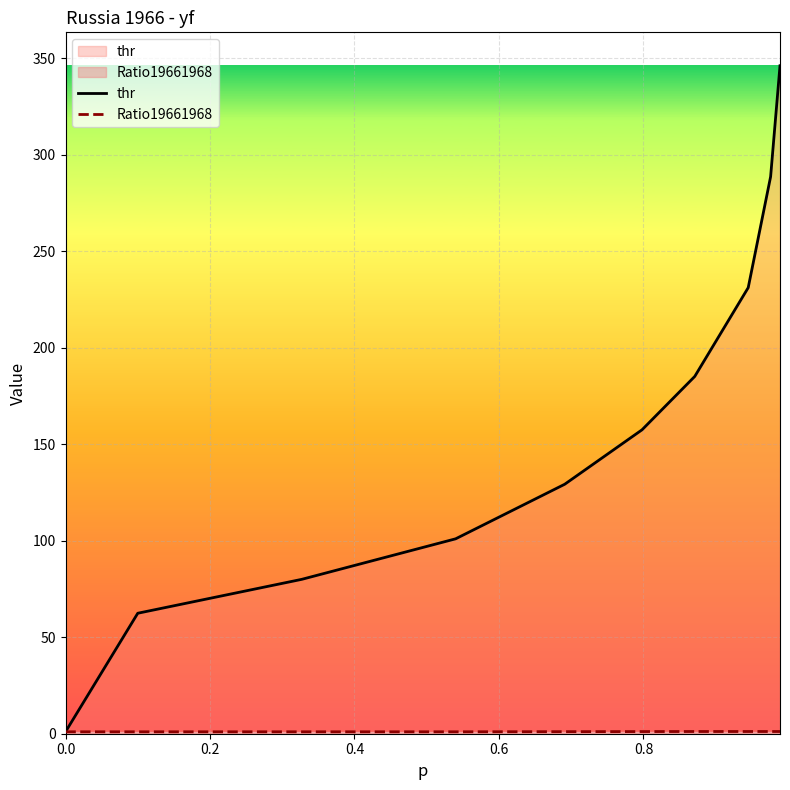

Which series has the widest spread of values?

thr